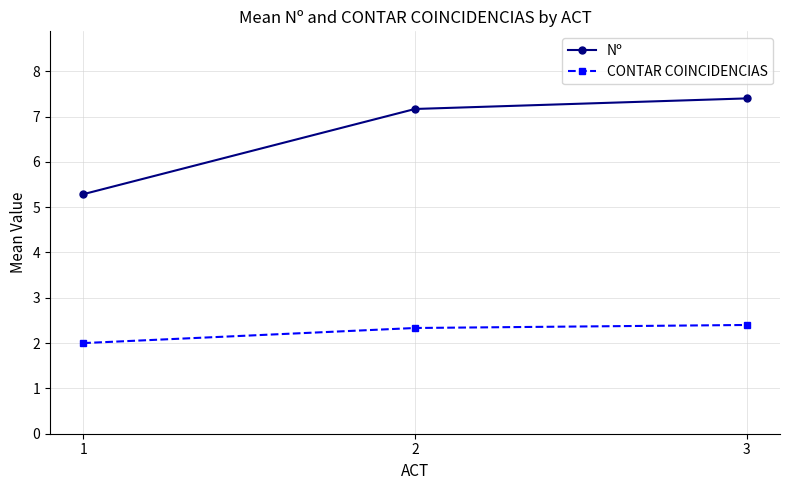

At which label does CONTAR COINCIDENCIAS reach its minimum?

1